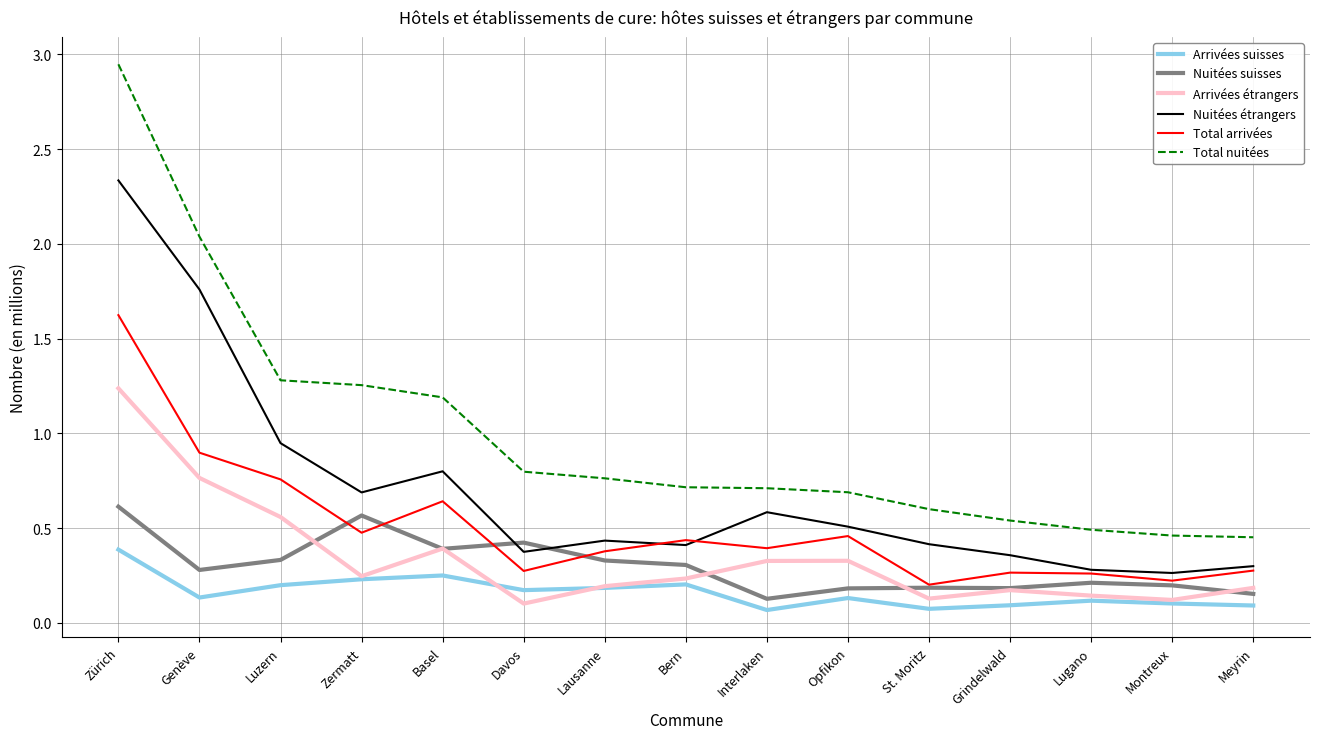

What position from the right is St. Moritz?

5